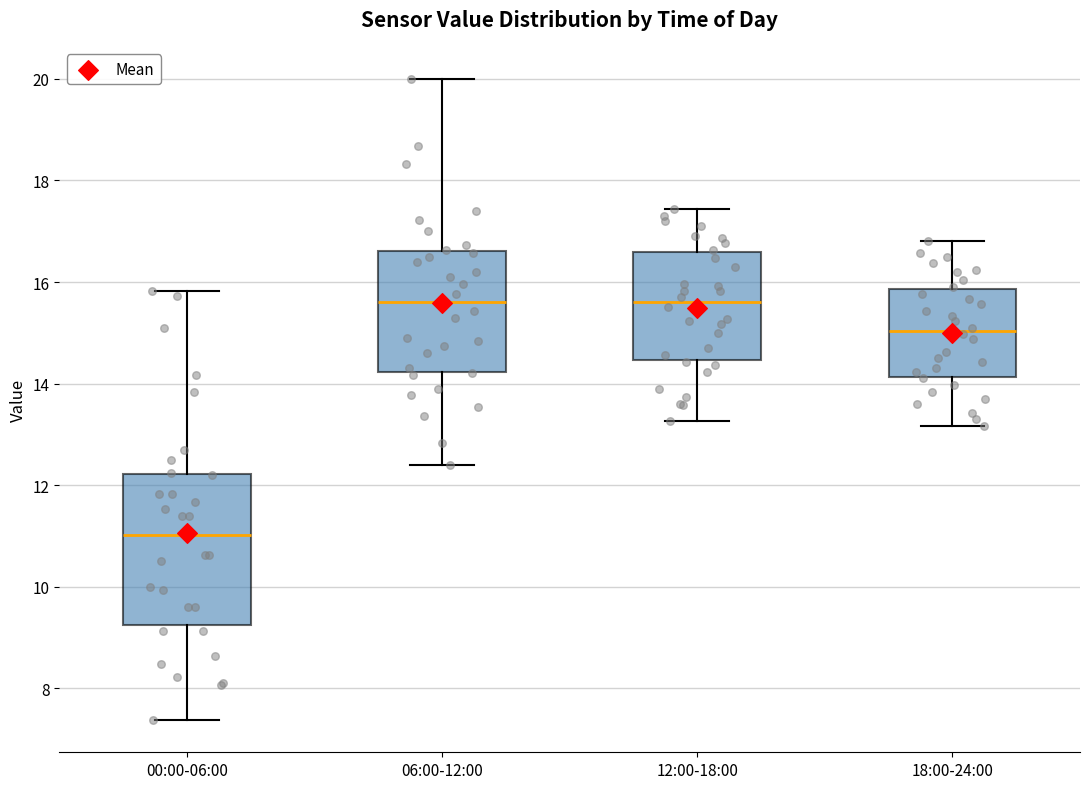

Reading left to right, transcribe this box plot: for each box, give where its median line is, the range the box spans, and where its two whiskers end, as read against the y-axis. The values are not printed on the chart, so give them approximately, as read against the axis.

00:00-06:00: median 11.0, box 9.2 to 12.2, whiskers 7.4 to 15.8
06:00-12:00: median 15.6, box 14.2 to 16.6, whiskers 12.4 to 20.0
12:00-18:00: median 15.6, box 14.4 to 16.6, whiskers 13.2 to 17.4
18:00-24:00: median 15.0, box 14.2 to 15.8, whiskers 13.2 to 16.8